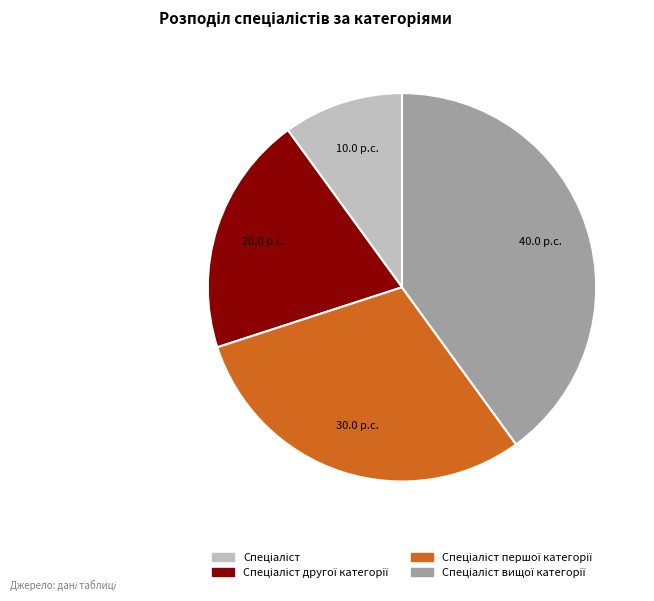

Does any single category account for the majority?

No